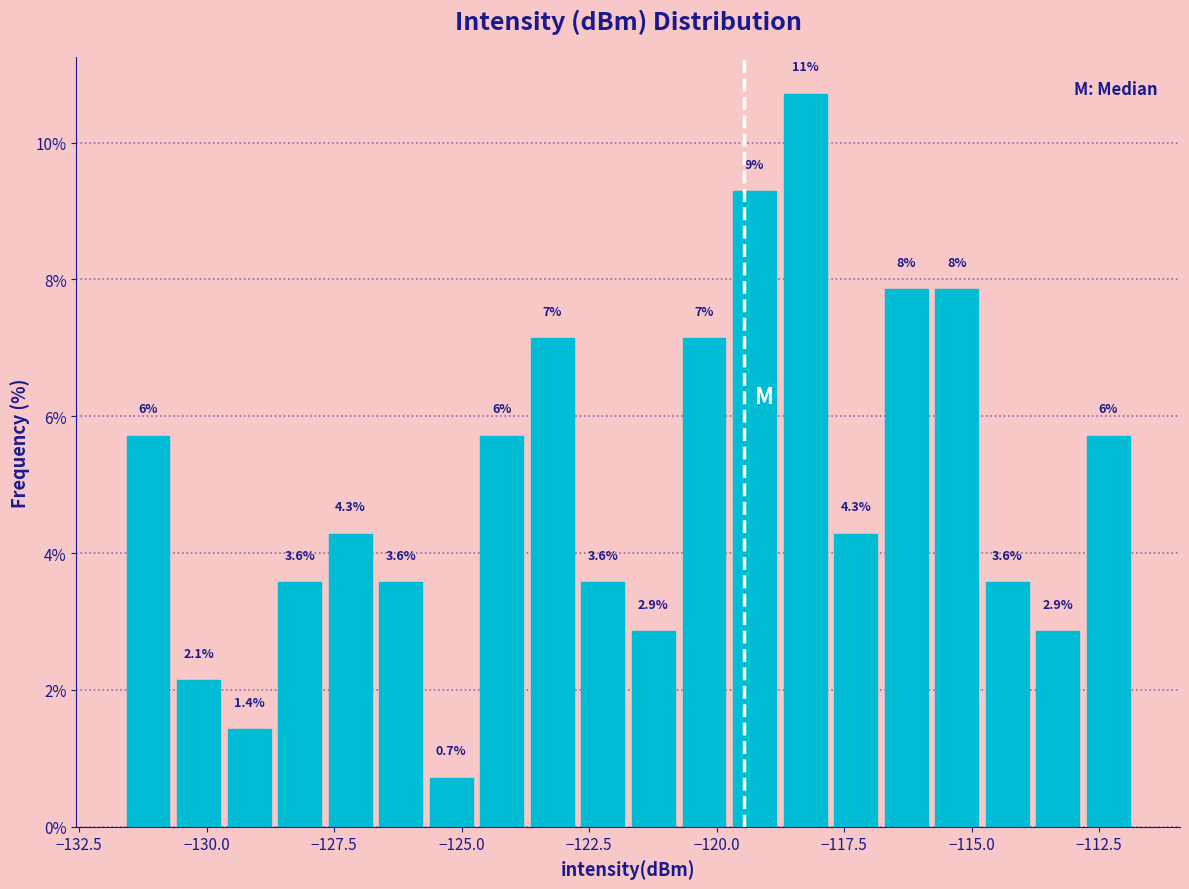

Around what value on the x-axis is the tallest bar? Give the approximate position of its centre, as read against the axis.

-118.5